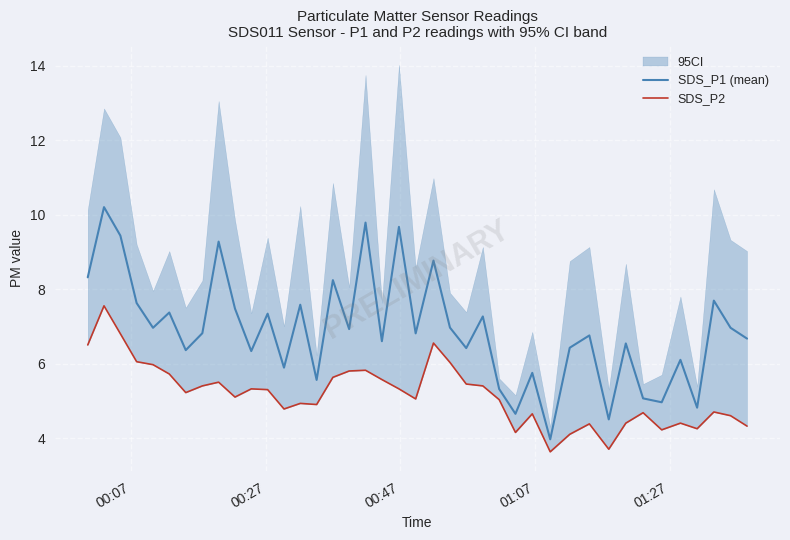

List the series in order of their peak value, highest first.

SDS_P1 (mean), SDS_P2